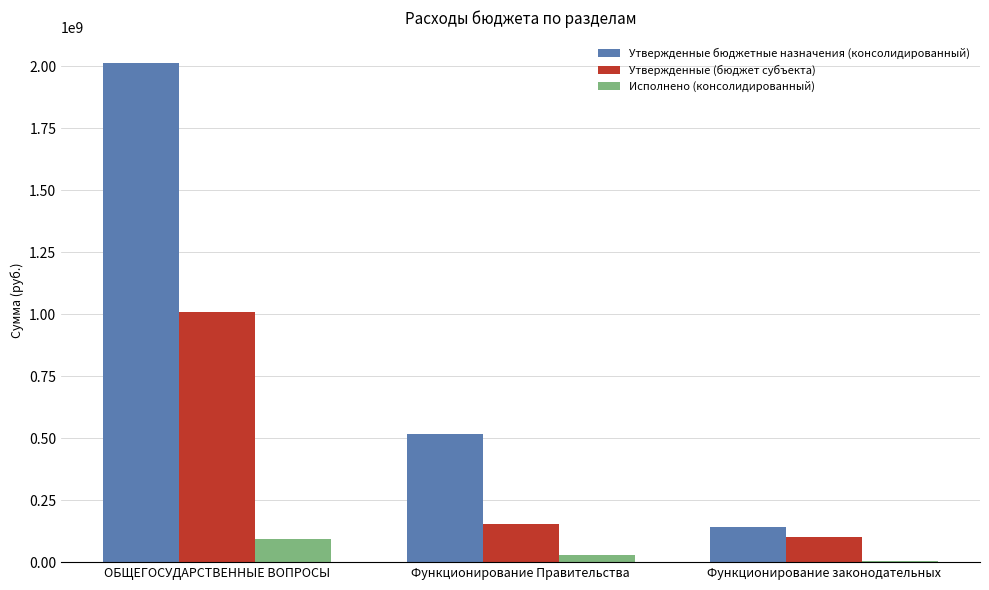

Reading left to right, list all the values displayed in this chart.

Утвержденные бюджетные назначения (консолидированный): ОБЩЕГОСУДАРСТВЕННЫЕ ВОПРОСЫ=2014729801.0	Функционирование Правительства=515830597.5	Функционирование законодательных=140778668.1
Утвержденные (бюджет субъекта): ОБЩЕГОСУДАРСТВЕННЫЕ ВОПРОСЫ=1008408297.0	Функционирование Правительства=154834700.0	Функционирование законодательных=101422400.0
Исполнено (консолидированный): ОБЩЕГОСУДАРСТВЕННЫЕ ВОПРОСЫ=92502832.2	Функционирование Правительства=28762832.6	Функционирование законодательных=6385401.7